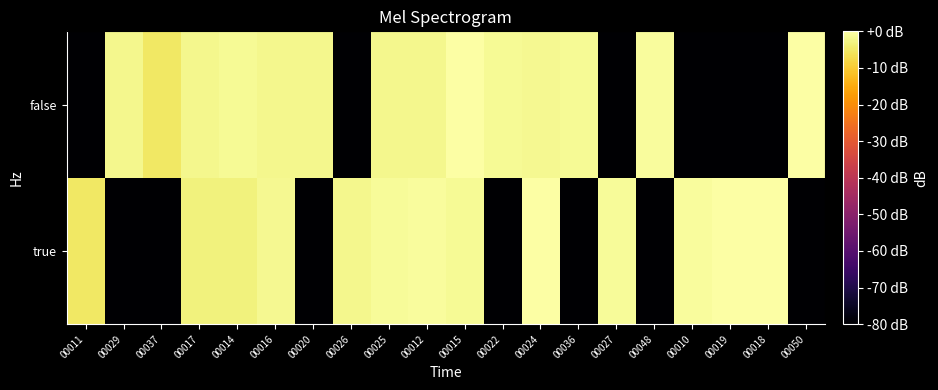

Reading left to right, list all the values displayed in this chart.

true: 00011=-5.1	00029=-80.0	00037=-80.0	00017=-3.3	00014=-3.3	00016=-1.9	00020=-80.0	00026=-1.9	00025=-1.0	00012=-0.9	00015=-1.6	00022=-80.0	00024=-0.2	00036=-80.0	00027=-1.1	00048=-80.0	00010=-0.9	00019=-0.0	00018=0.0	00050=-80.0
false: 00011=-80.0	00029=-2.1	00037=-5.1	00017=-2.1	00014=-1.4	00016=-2.0	00020=-2.0	00026=-80.0	00025=-2.1	00012=-2.1	00015=-0.2	00022=-1.5	00024=-1.8	00036=-1.6	00027=-80.0	00048=-0.9	00010=-80.0	00019=-80.0	00018=-80.0	00050=-0.3